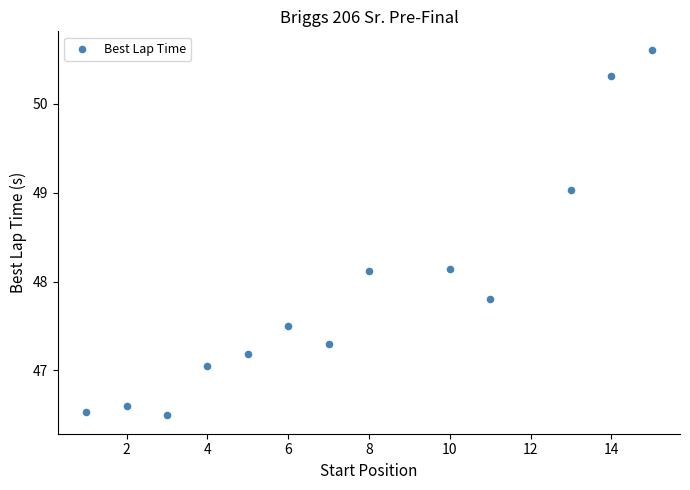

What is the range of X values (max minus min)?

14.0